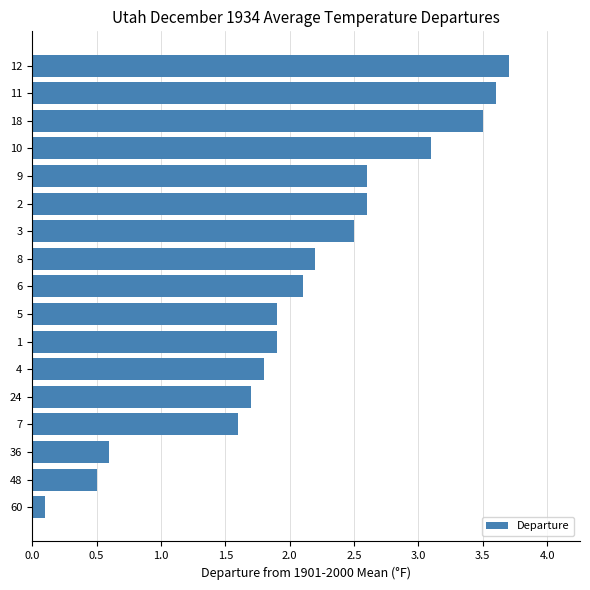

Reading bottom to top, extract all data points from this chart.

60=0.1	48=0.5	36=0.6	7=1.6	24=1.7	4=1.8	1=1.9	5=1.9	6=2.1	8=2.2	3=2.5	2=2.6	9=2.6	10=3.1	18=3.5	11=3.6	12=3.7